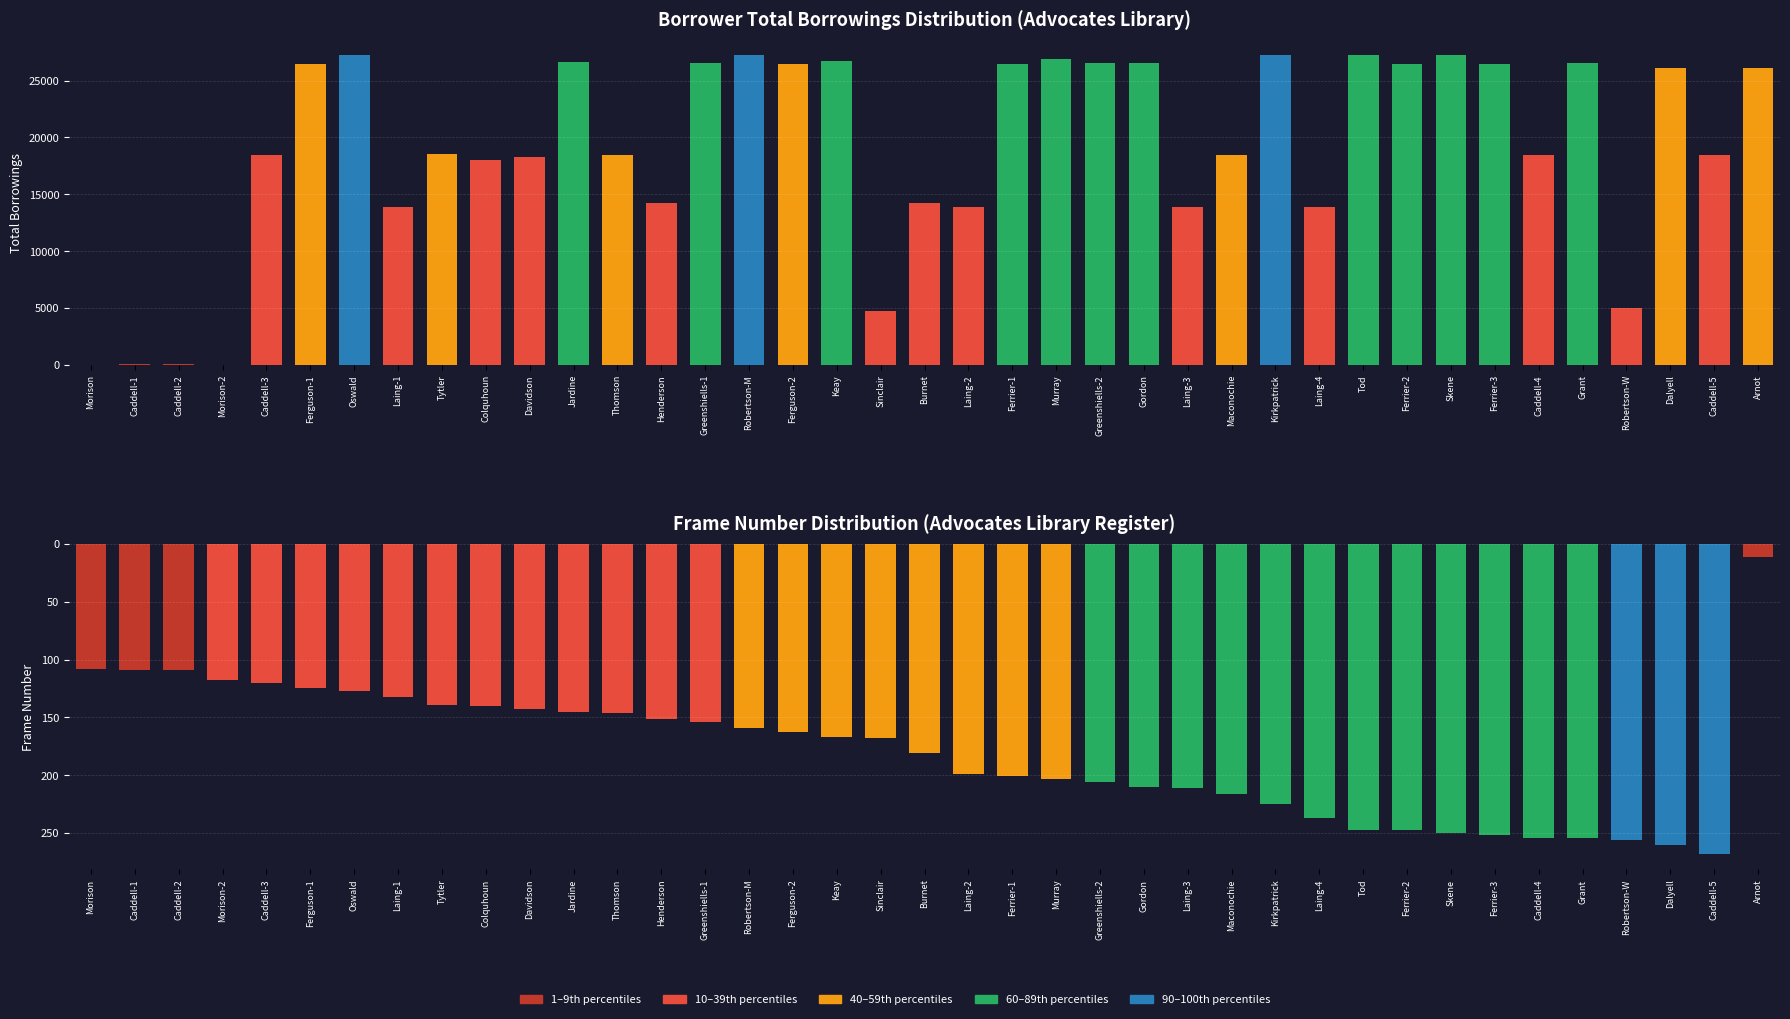

How many values in the Borrower 1 totalborrowings series exceed 18551?

19